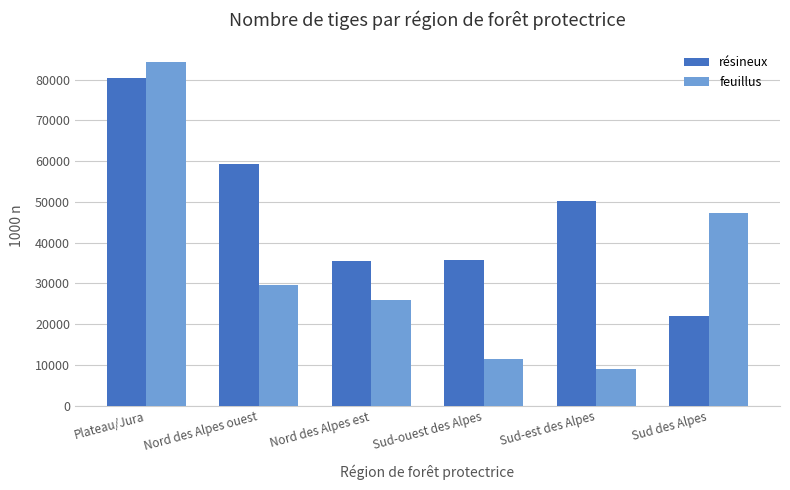

What is the maximum value for résineux?

80506